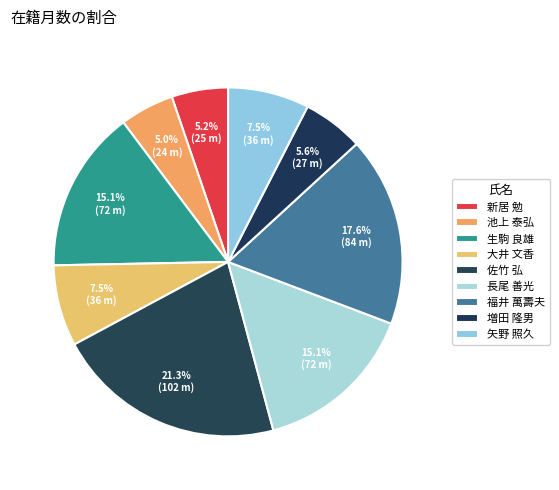

To the nearest percent, what percentage of the pie is 新居 勉?

5%